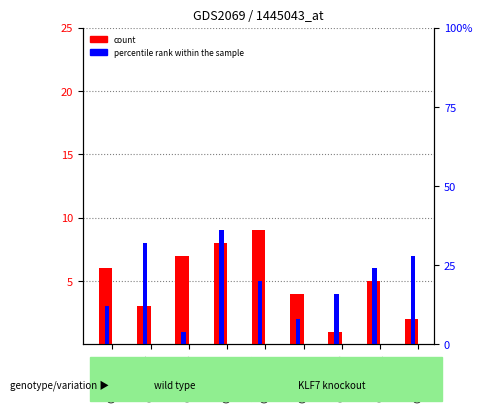

What is the sum of the count values at GSM80333 and GSM80555?

9